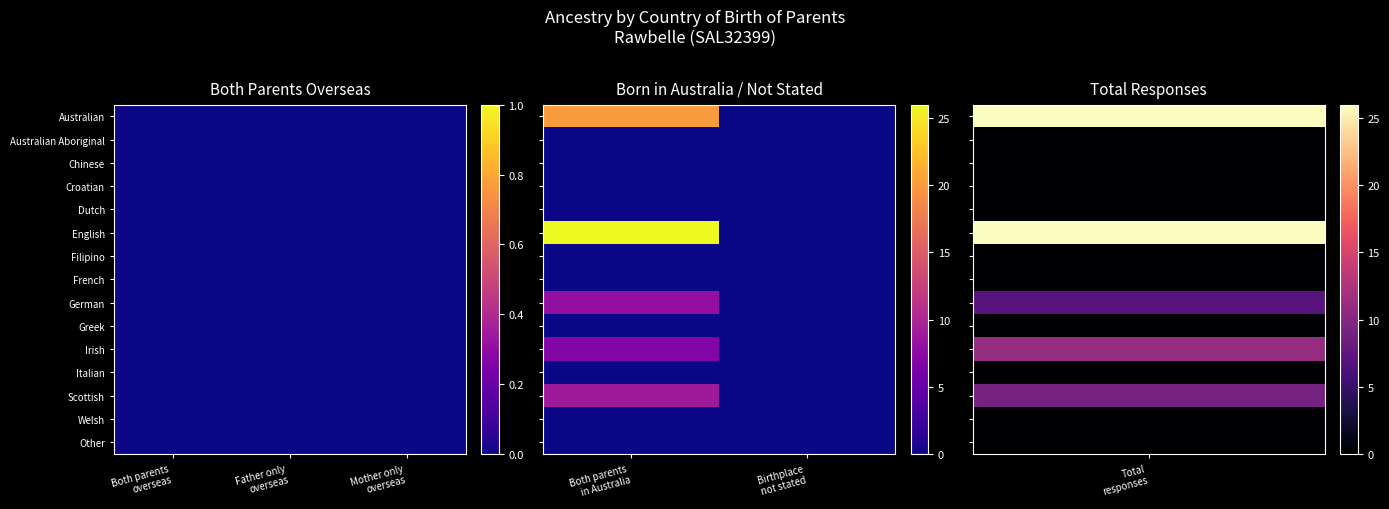

The French series shows 0 at Both parents in Australia. True or false?

True